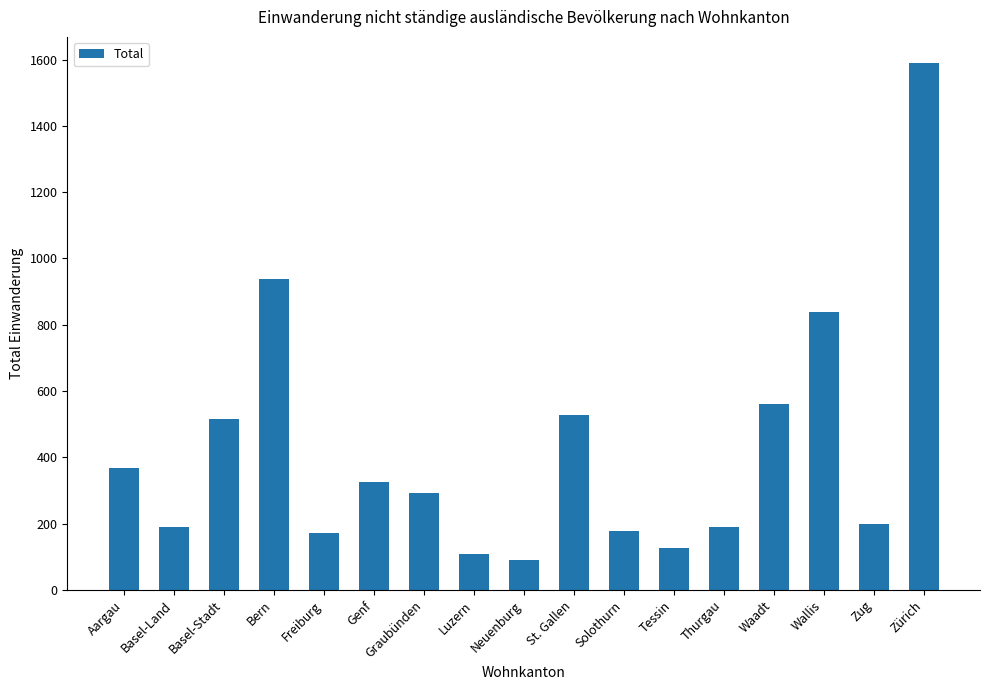

What is the minimum value shown in the chart?

91